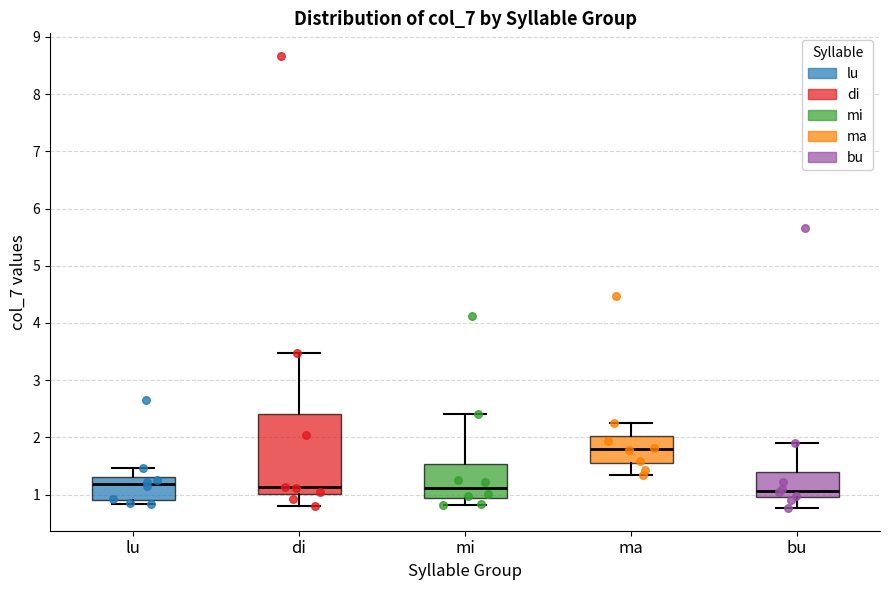

Reading left to right, read every box against the y-axis: the position of its median line, the range the box covers, and the ends of its whiskers. The values are not printed on the chart, so give them approximately, as read against the axis.

lu: median 1.2, box 0.9 to 1.3, whiskers 0.8 to 1.5
di: median 1.1, box 1.0 to 2.4, whiskers 0.8 to 3.5
mi: median 1.1, box 0.9 to 1.5, whiskers 0.8 to 2.4
ma: median 1.8, box 1.6 to 2.0, whiskers 1.3 to 2.2
bu: median 1.1, box 1.0 to 1.4, whiskers 0.8 to 1.9